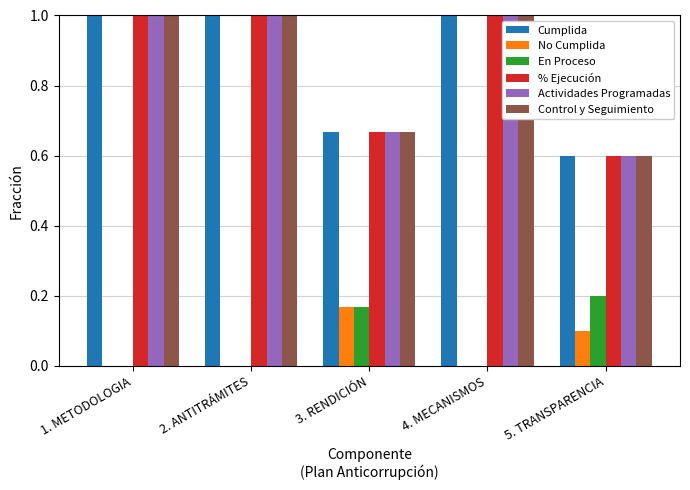

What is the total value across all series at 3. RENDICIÓN?

3.0